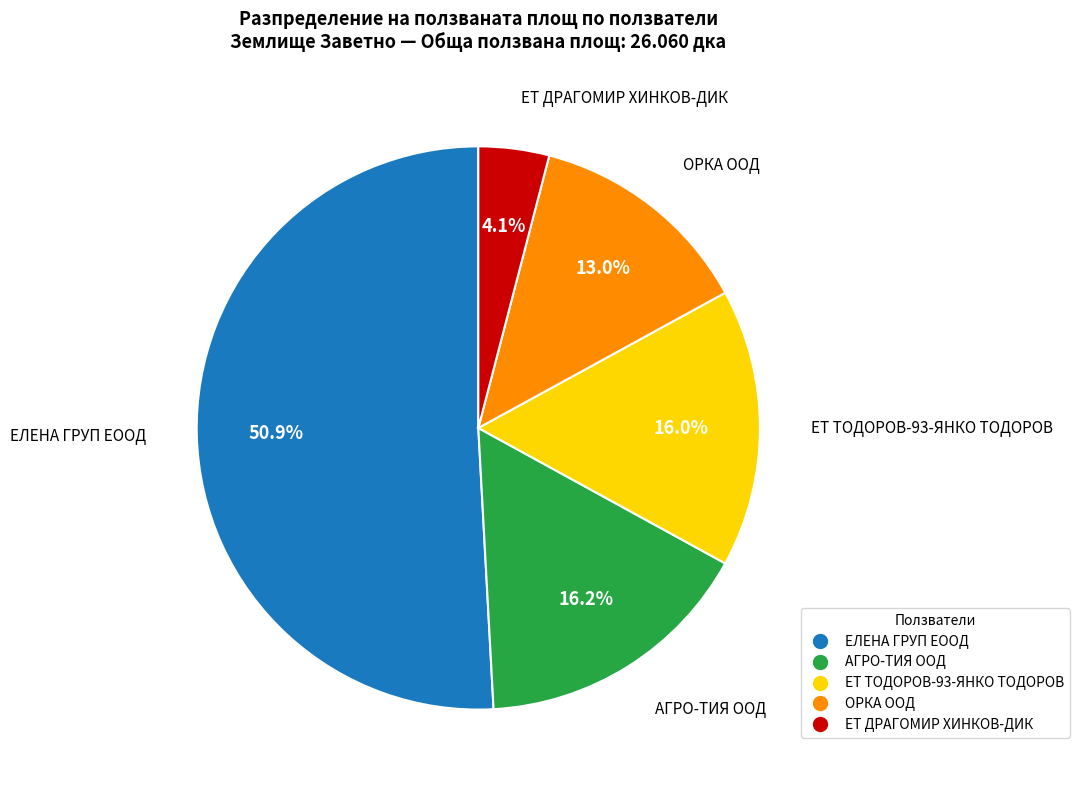

How many slices are in this pie chart?

5